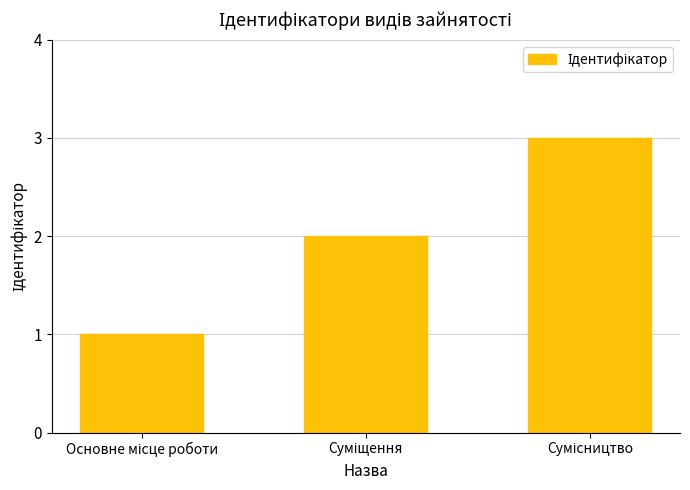

What is the greatest value displayed?

3